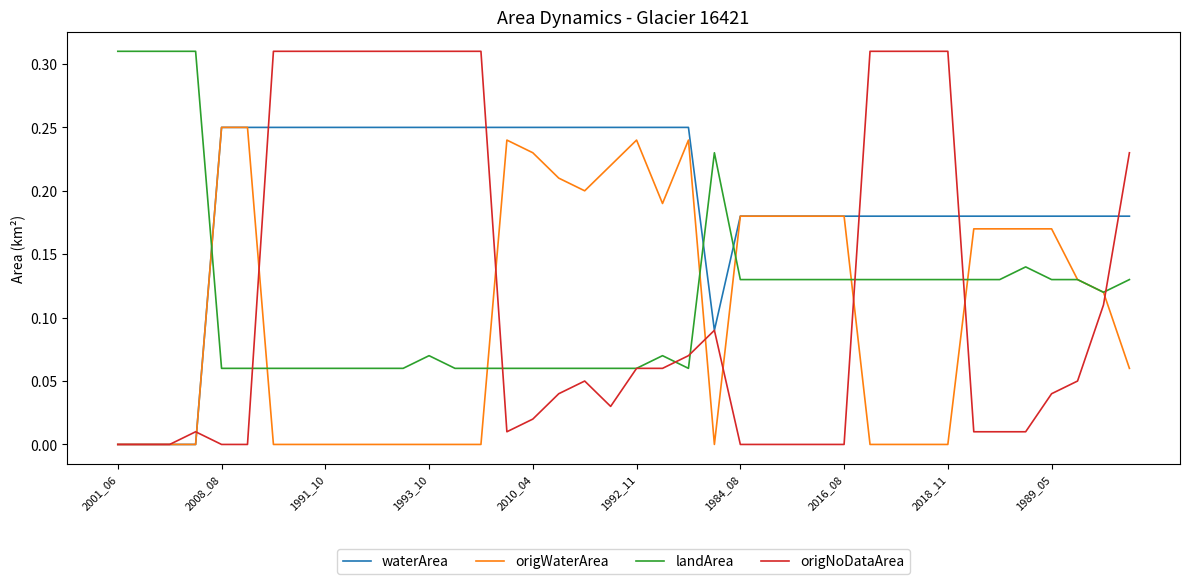

True or false: landArea and waterArea intersect in this chart.

True